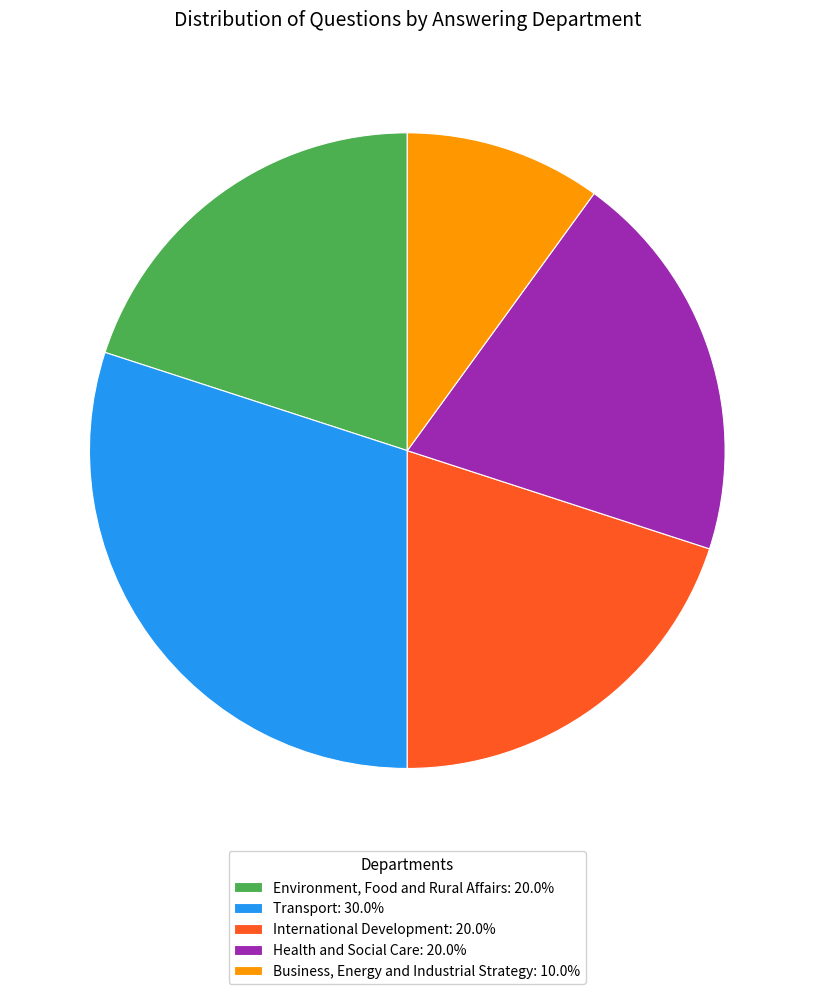

Is it true that Business, Energy and Industrial Strategy is 10% of the pie?

True